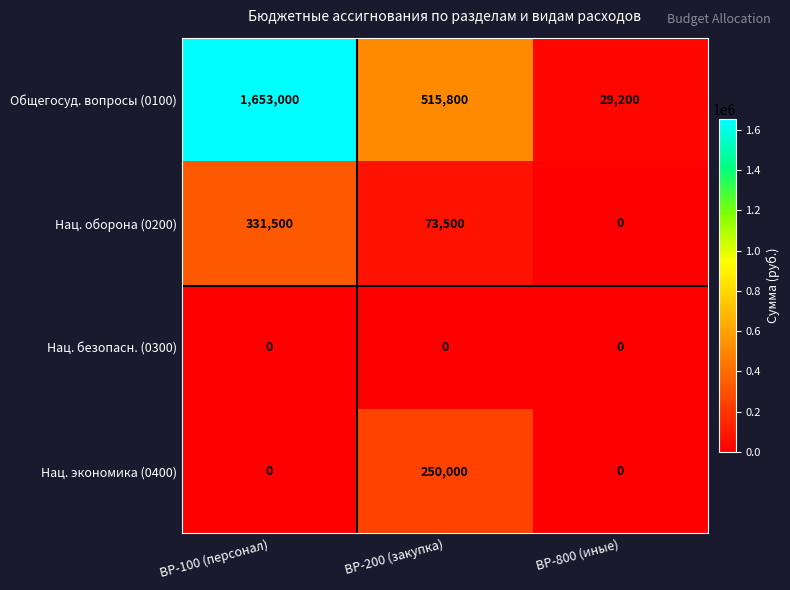

The Нац. оборона (0200) series shows 73500 at ВР-200 (закупка). True or false?

True